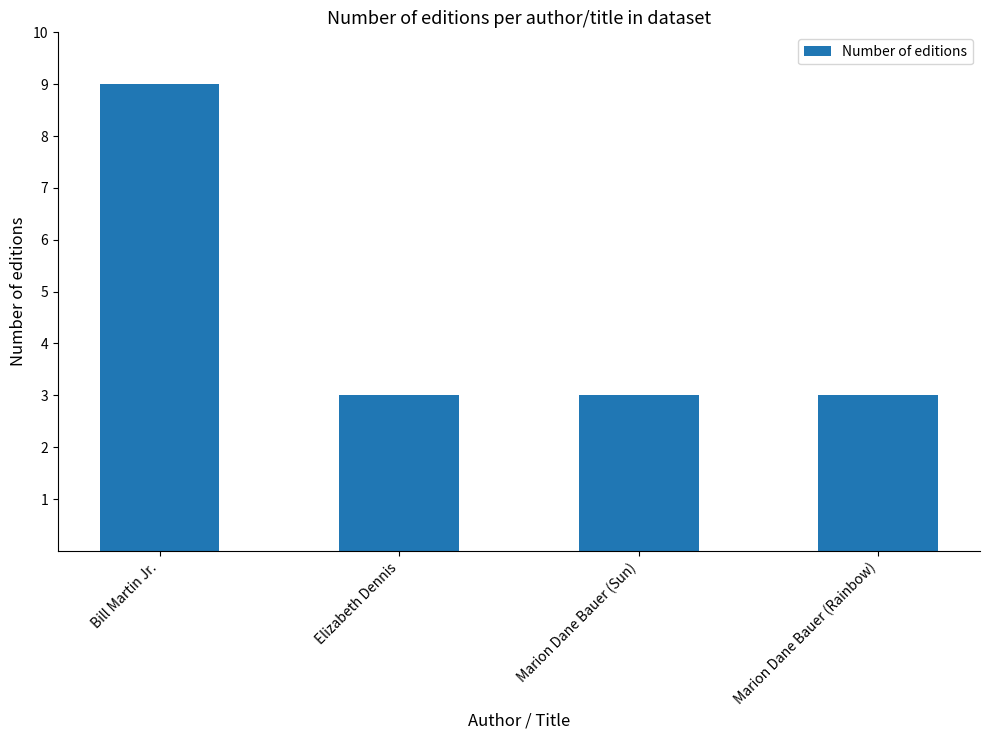

What is the value of the 3rd bar from the left?

3